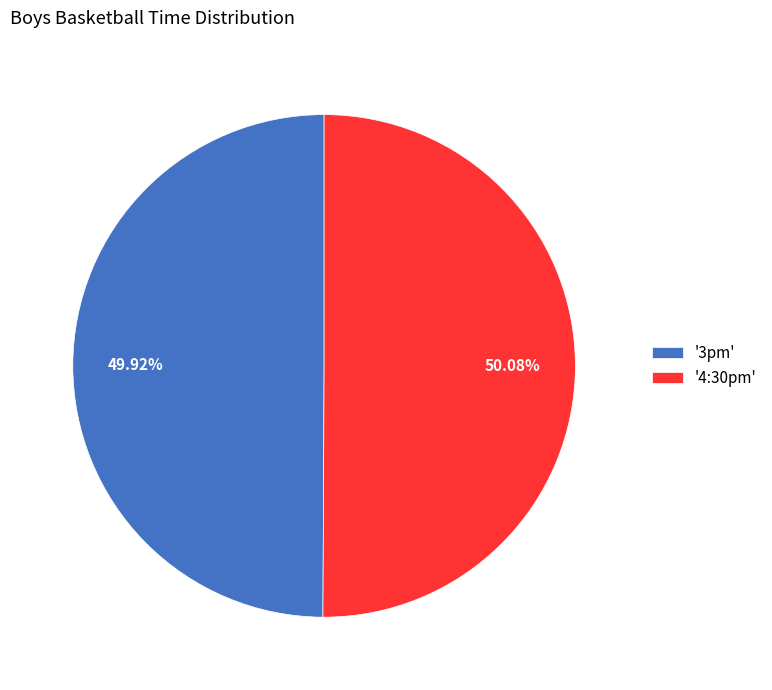

Is there any slice that represents more than half of the pie?

Yes